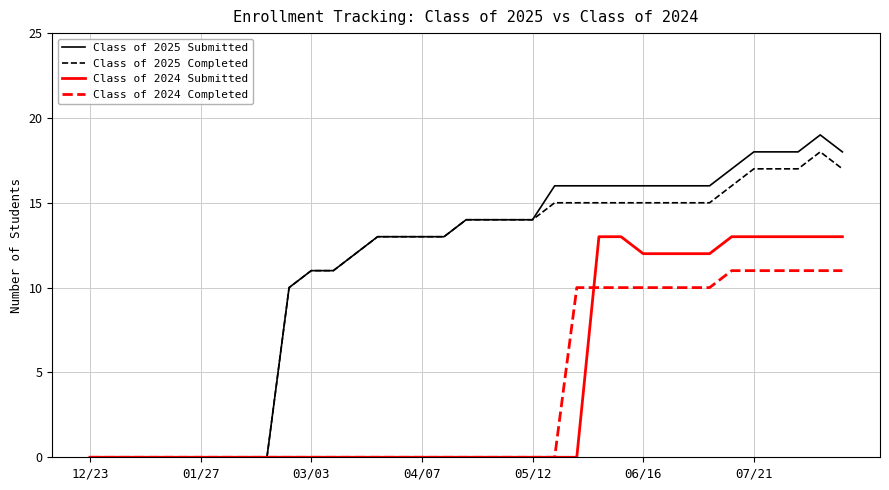

What is the greatest value displayed?

19